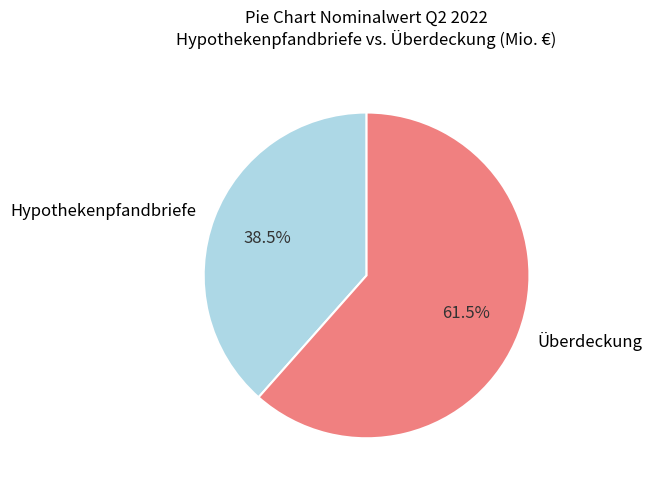

Which category has the biggest portion of the pie?

Überdeckung